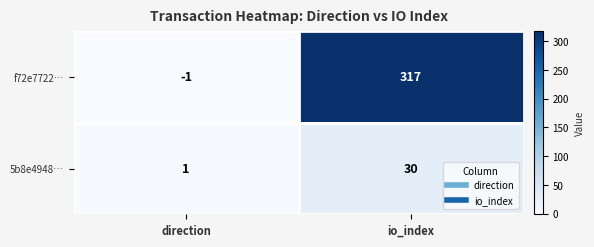

At which category is the sum across all series the highest?

io_index